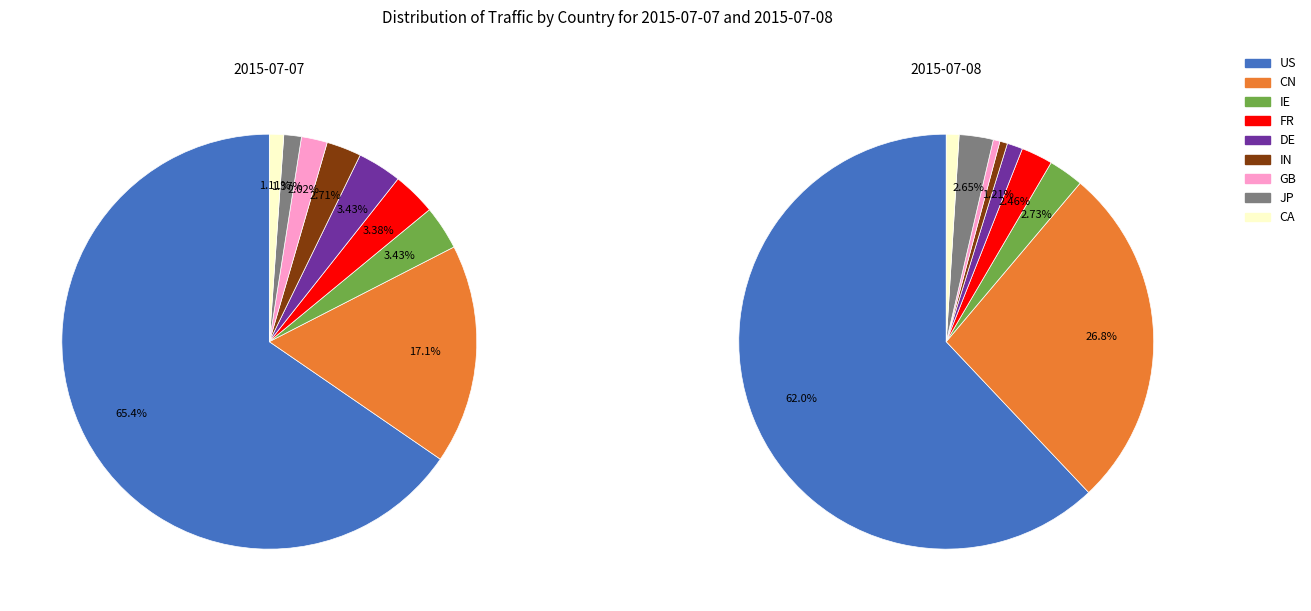

The CN slice represents 31% of the pie. True or false?

False